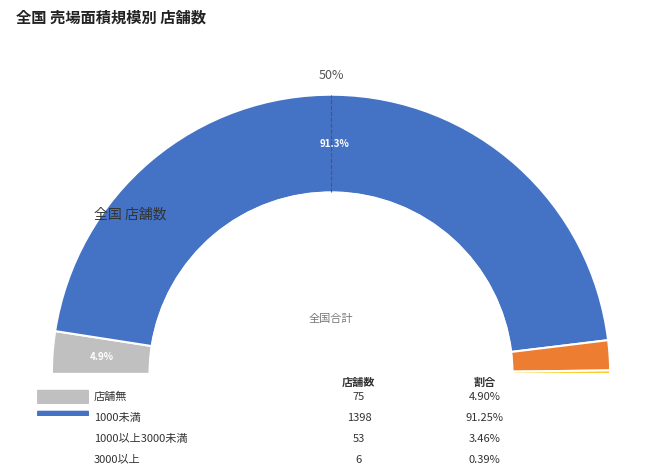

Which has a higher value, 3000以上 or 1000未満?

1000未満